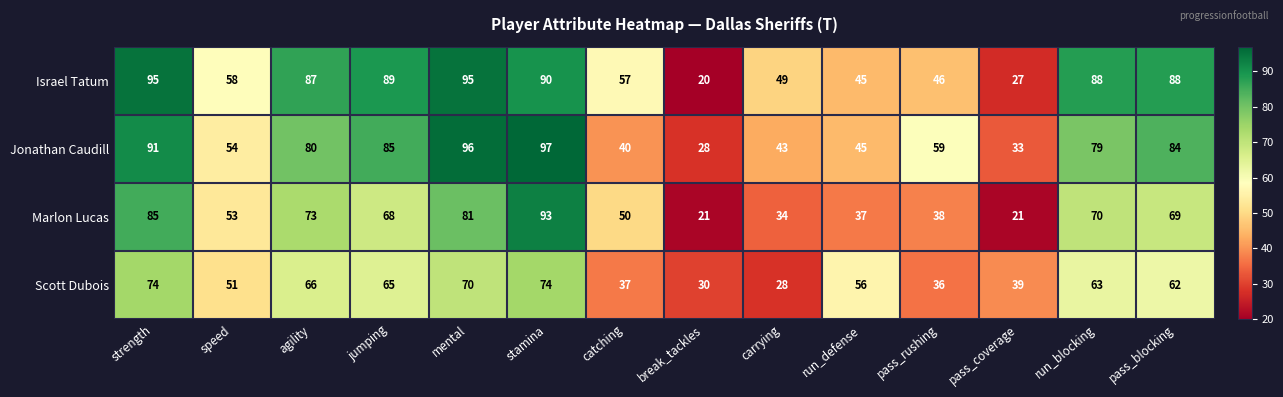

At which label does Israel Tatum first exceed 87?

strength